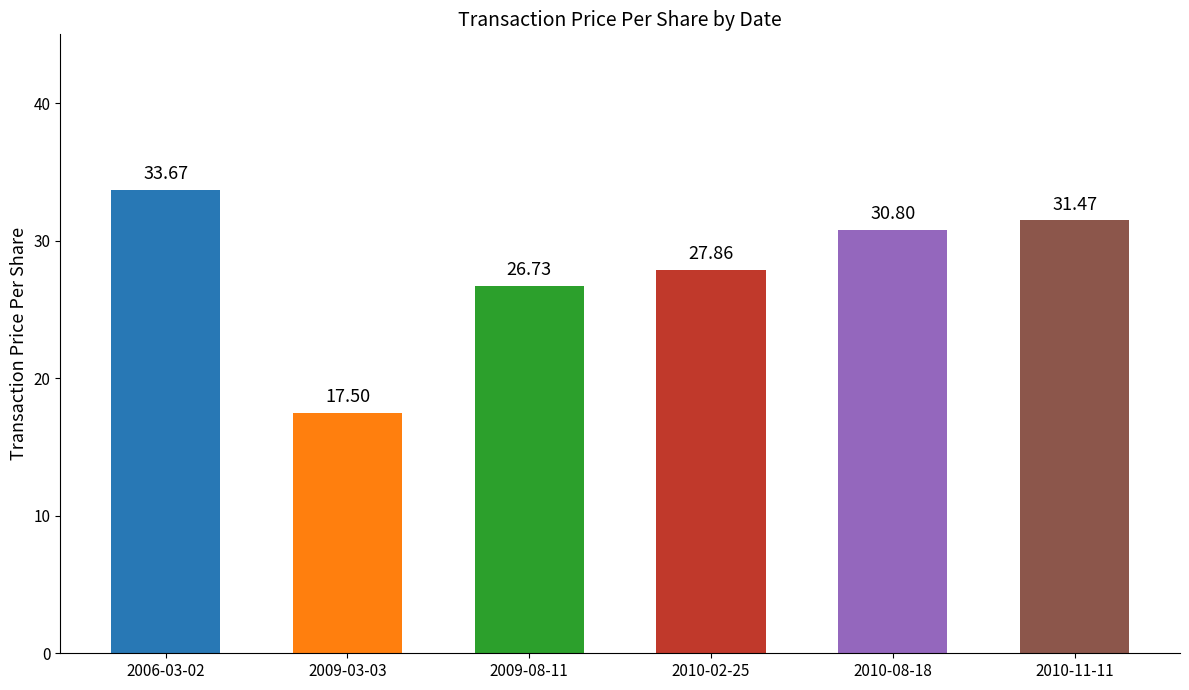

What is the smallest value displayed?

17.5